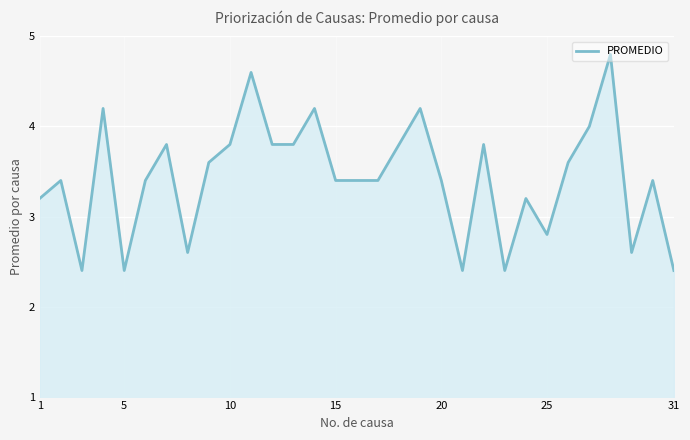

What is the smallest value displayed?

2.4